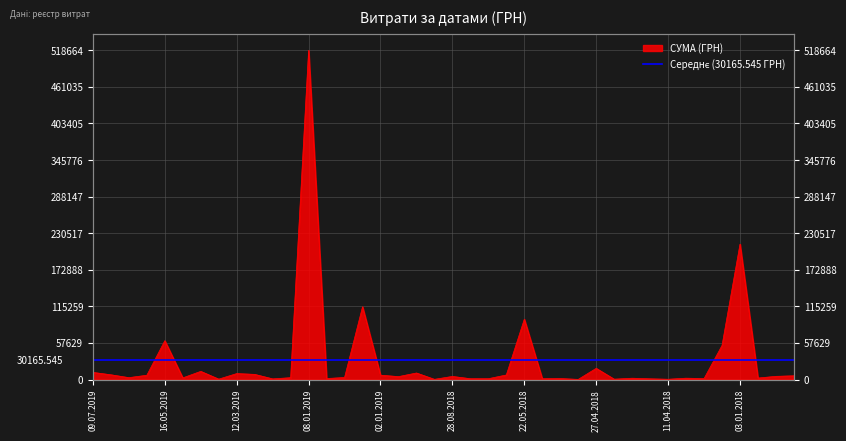

What is the change in value from 19.03.2019 to 02.01.2018?

+1737.9